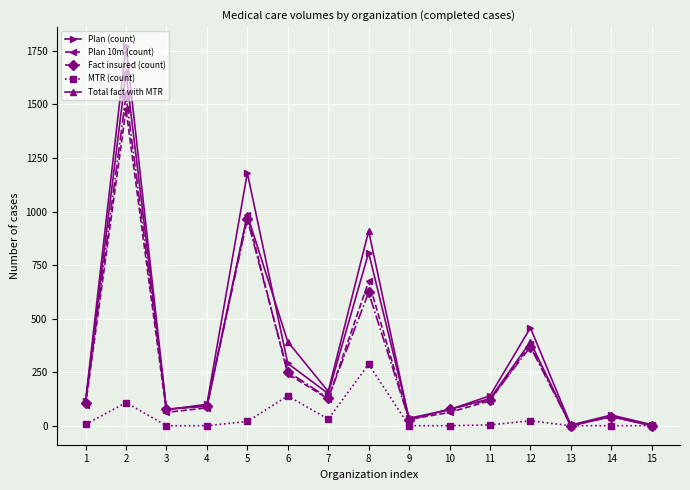

What is the value of the Total fact with MTR point at the 11th from the left?

126.0